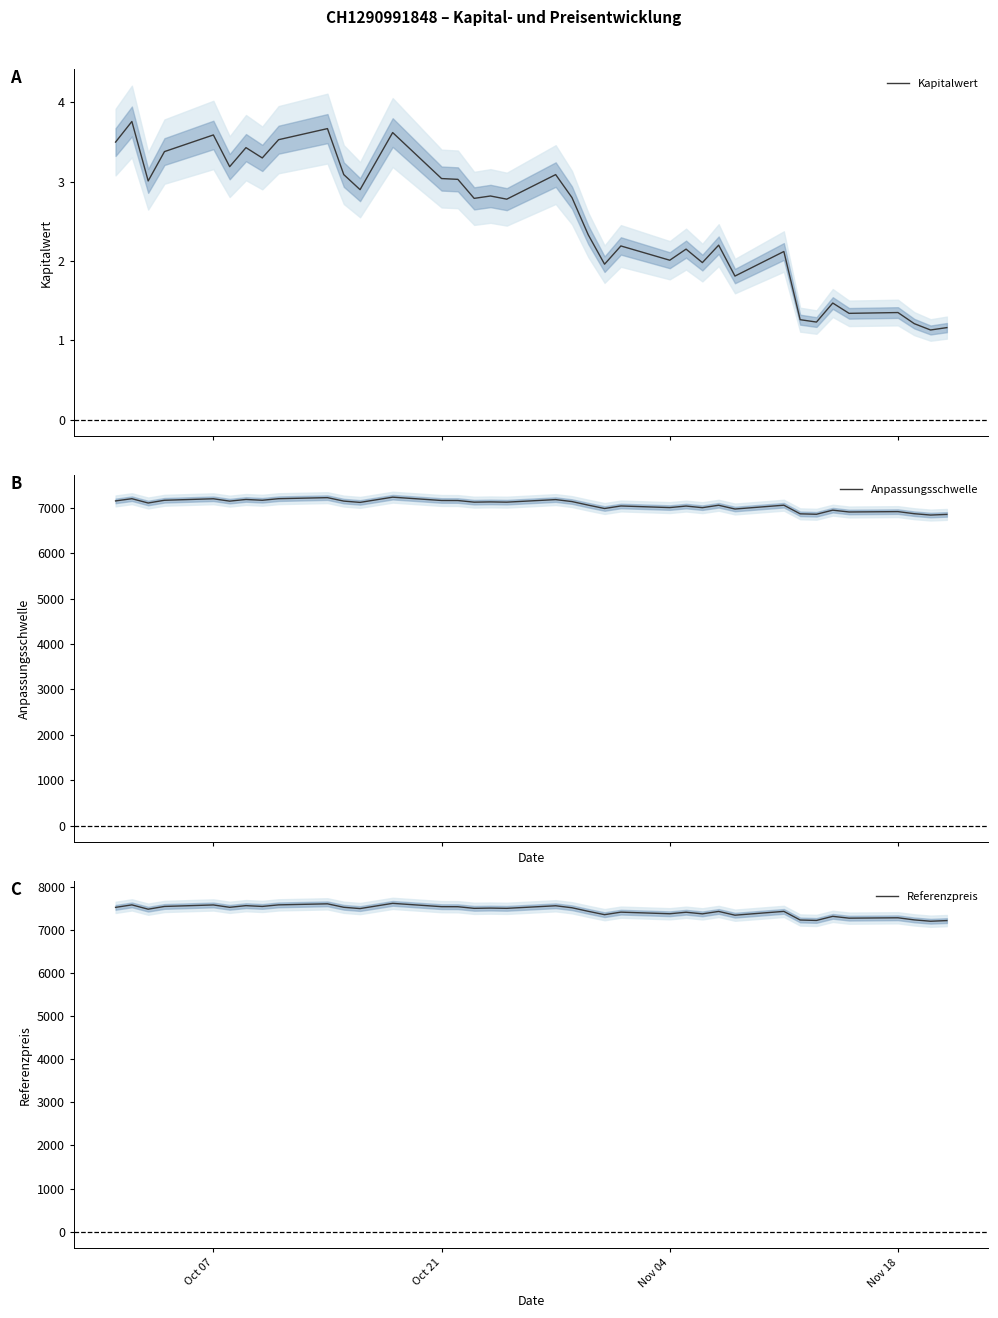

What is the highest value of the Referenzpreis series?

7613.1